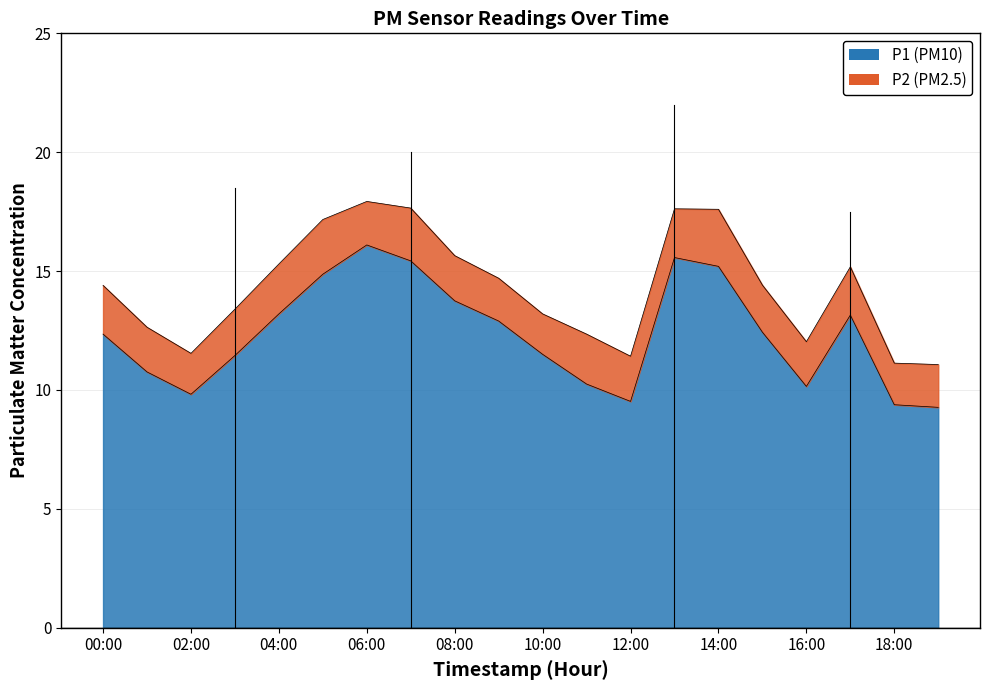

How many data points are above 12?

11